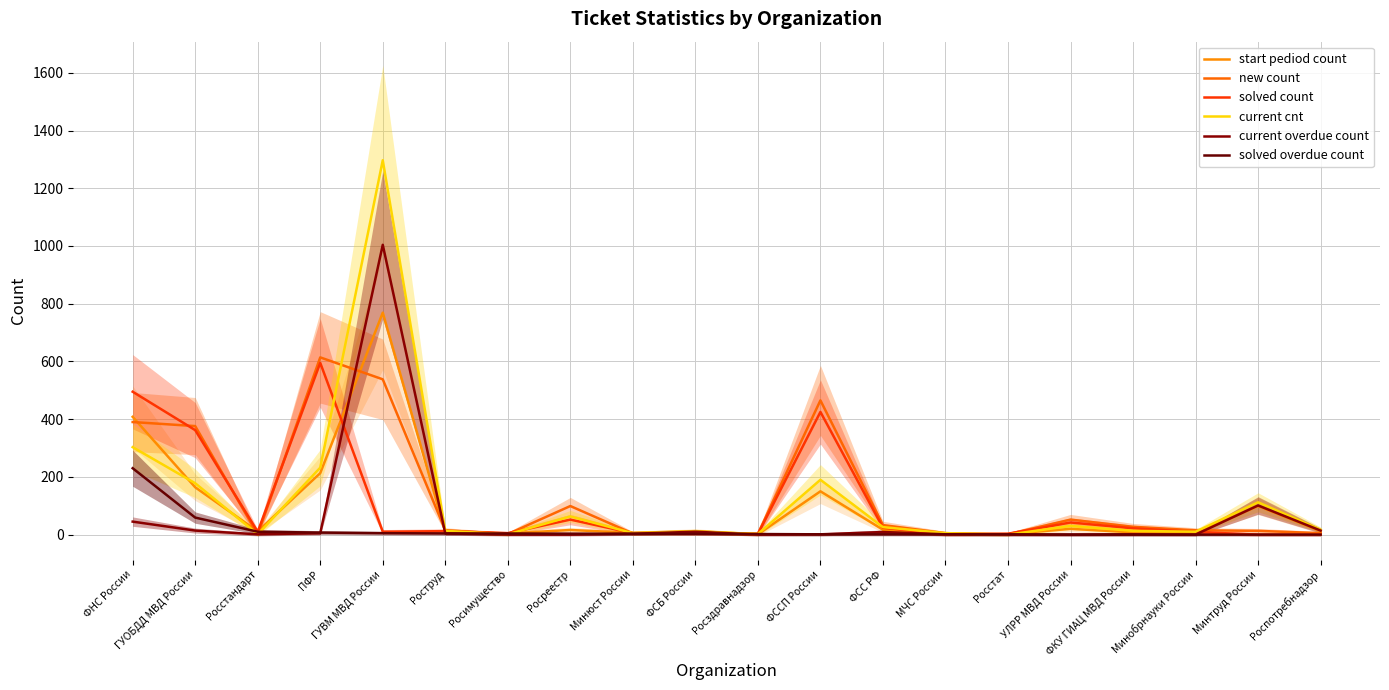

At which label does current cnt reach its minimum?

Росстат